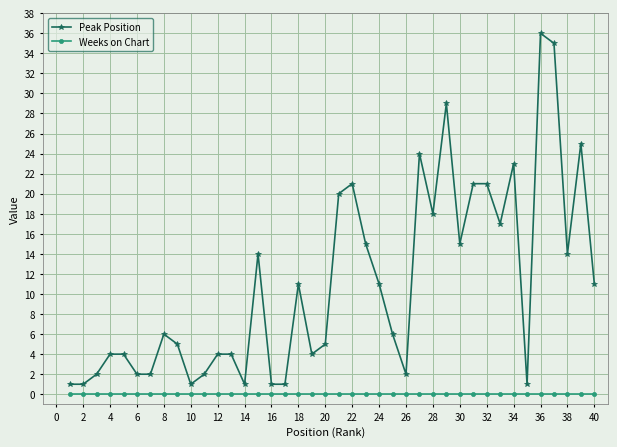

At how many categories does at least one series exceed 10?

19